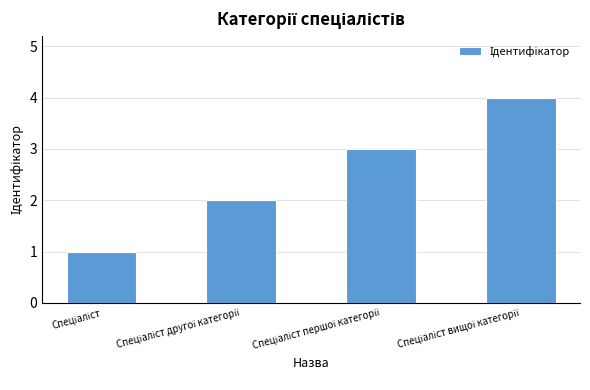

How many categories are shown in the chart?

4